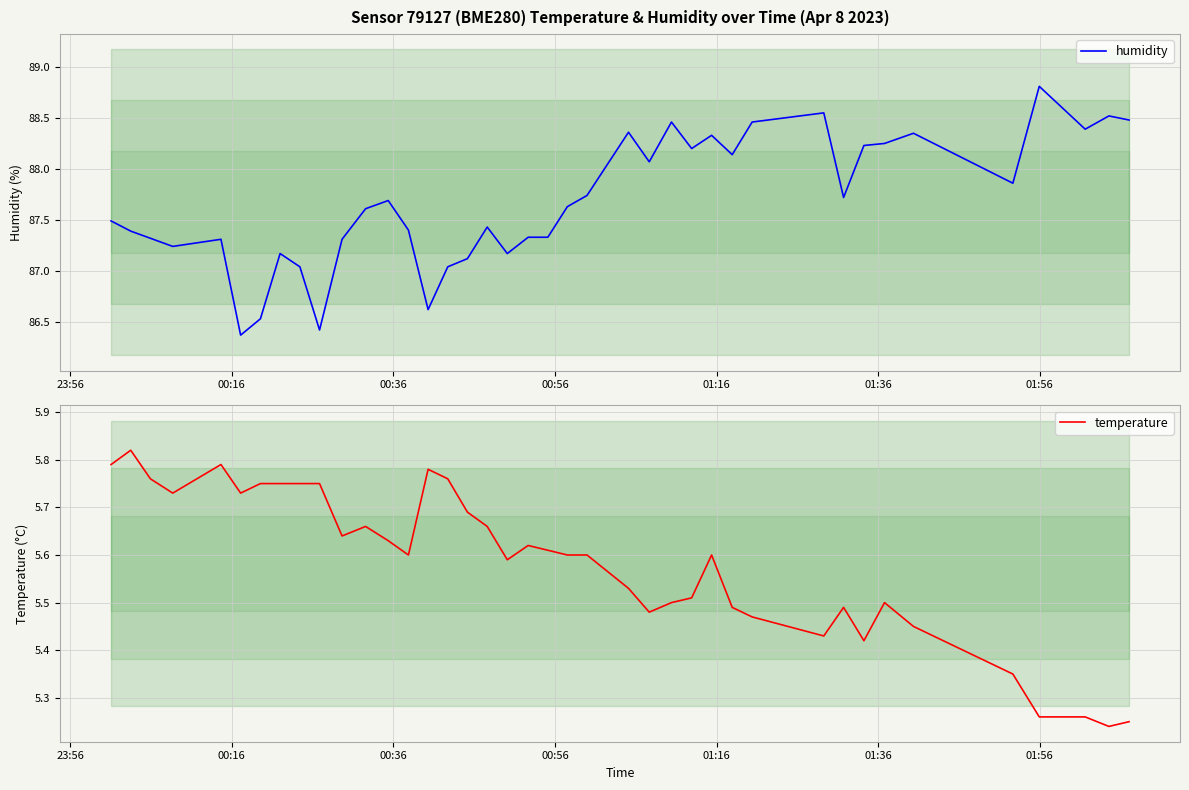

How many distinct data groups are displayed?

2